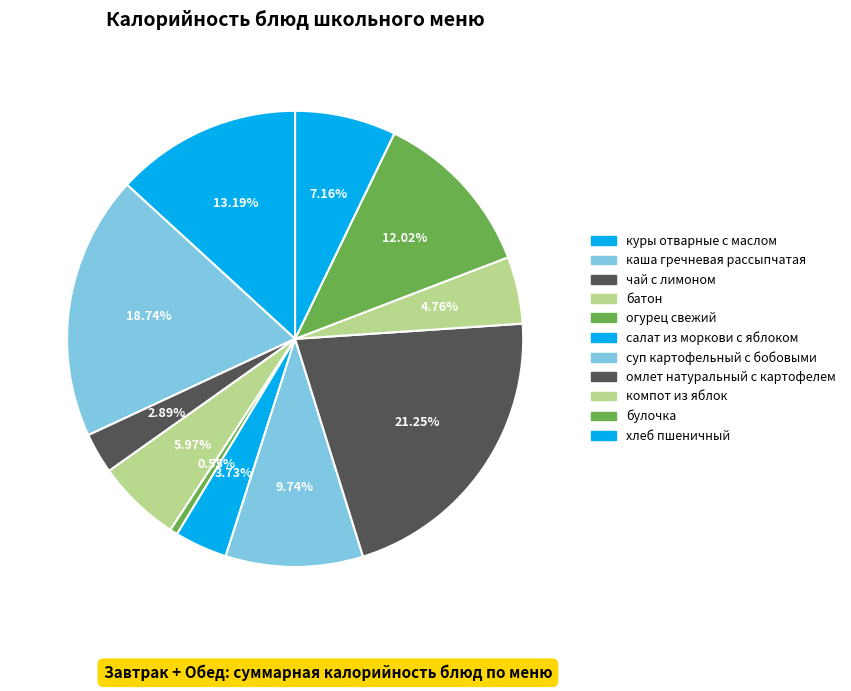

Count the number of slices in the pie.

11